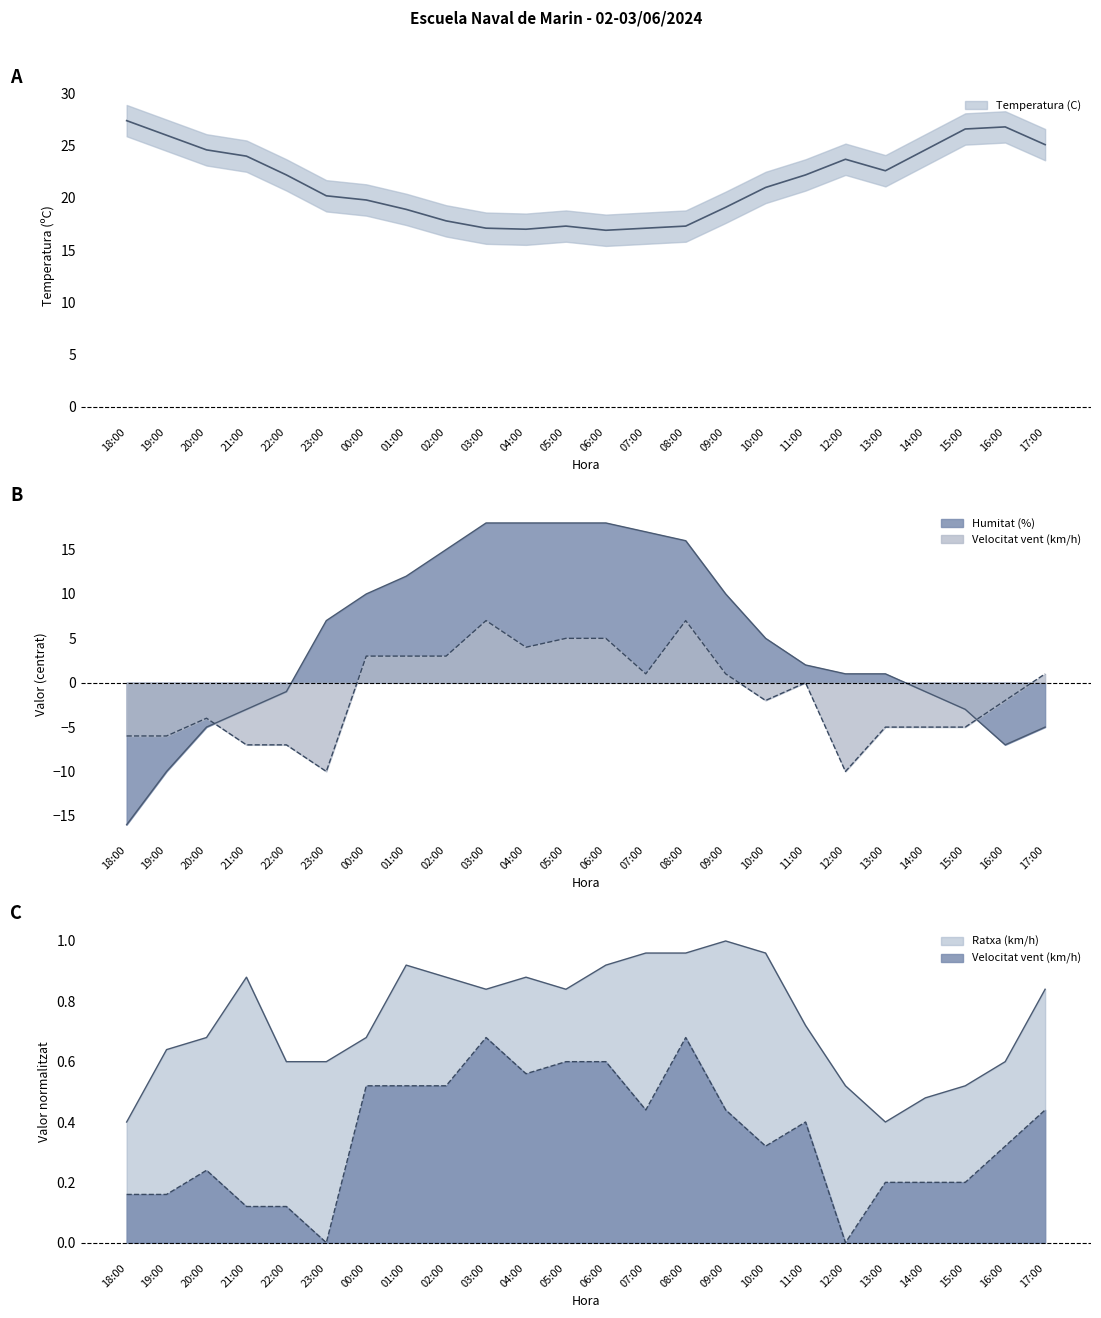

Reading left to right, what are all the values shown in this chart?

Temperatura (C): 27.4	26.0	24.6	24.0	22.2	20.2	19.8	18.9	17.8	17.1	17.0	17.3	16.9	17.1	17.3	19.1	21.0	22.2	23.7	22.6	24.6	26.6	26.8	25.1
Humitat (%): -16.0	-10.0	-5.0	-3.0	-1.0	7.0	10.0	12.0	15.0	18.0	18.0	18.0	18.0	17.0	16.0	10.0	5.0	2.0	1.0	1.0	-1.0	-3.0	-7.0	-5.0
Velocitat vent (km/h): -6.0	-6.0	-4.0	-7.0	-7.0	-10.0	3.0	3.0	3.0	7.0	4.0	5.0	5.0	1.0	7.0	1.0	-2.0	0.0	-10.0	-5.0	-5.0	-5.0	-2.0	1.0
Ratxa (km/h): 0.4	0.6	0.7	0.9	0.6	0.6	0.7	0.9	0.9	0.8	0.9	0.8	0.9	1.0	1.0	1.0	1.0	0.7	0.5	0.4	0.5	0.5	0.6	0.8